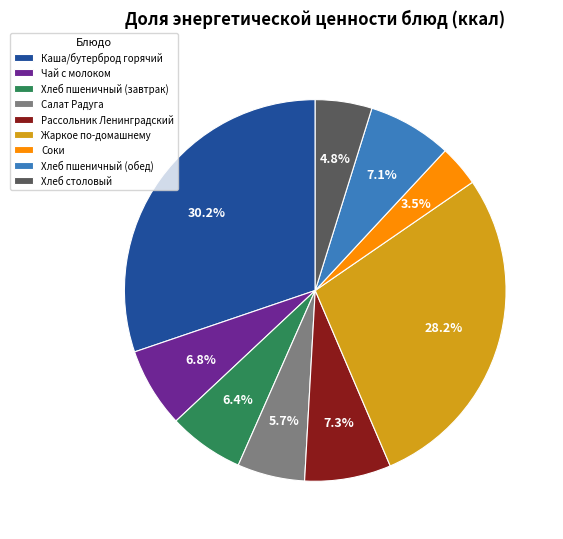

Which slice is the largest?

Каша/бутерброд горячий